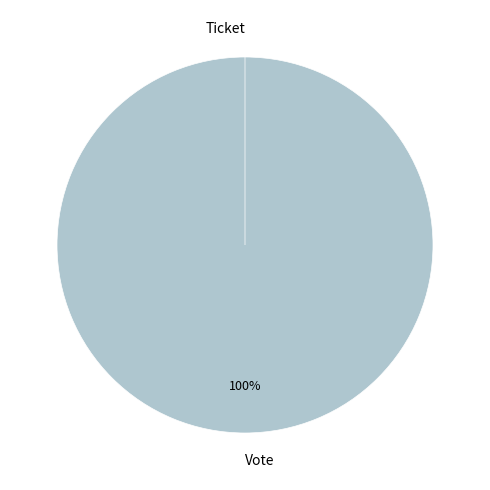

What is the total percentage of Vote and Ticket?

100.0%